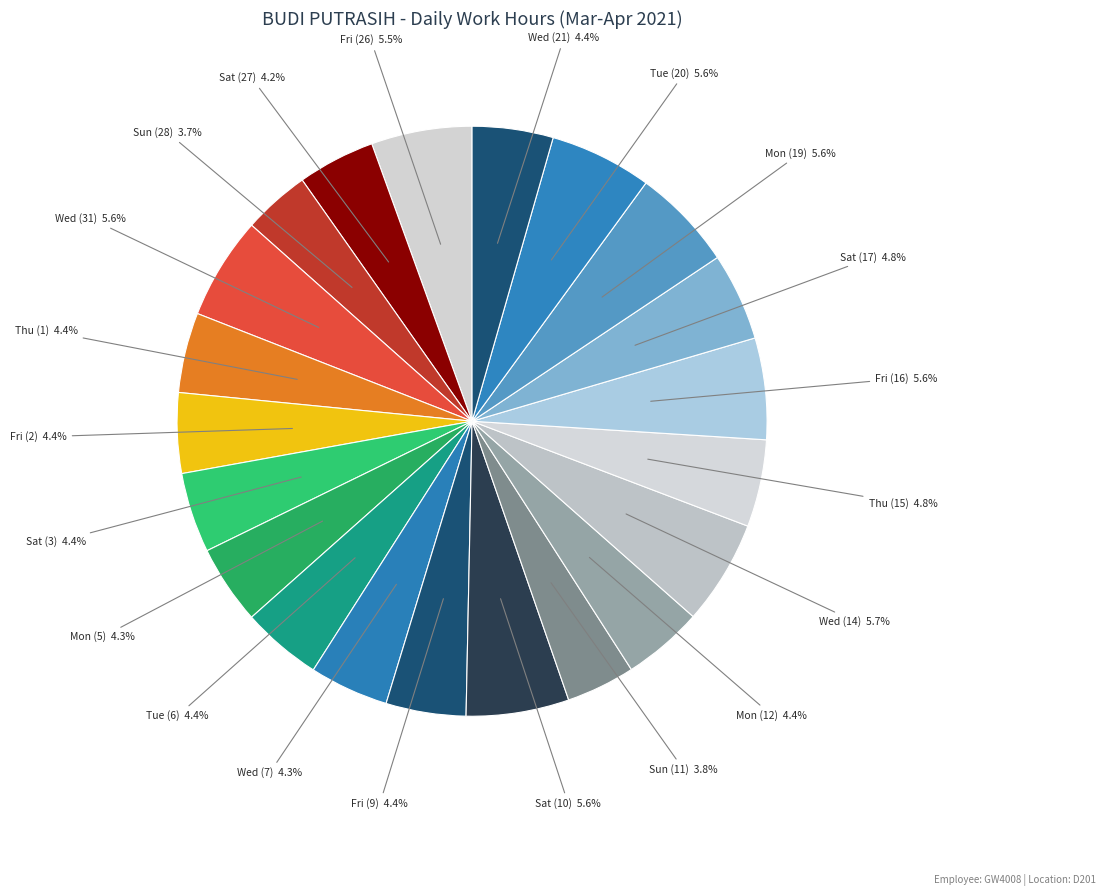

Count the number of slices in the pie.

21